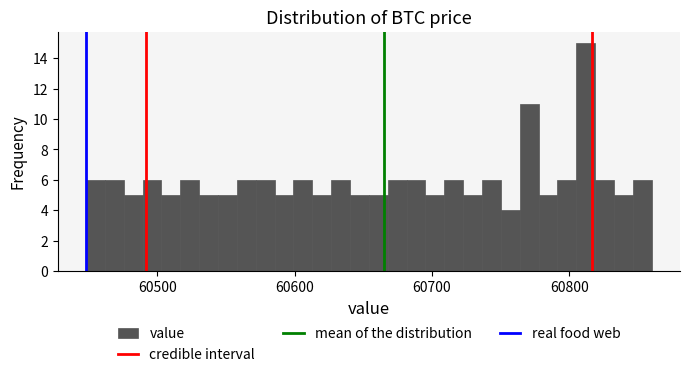

Read against the x-axis, roughly where is the centre of the tallest bar?

60810